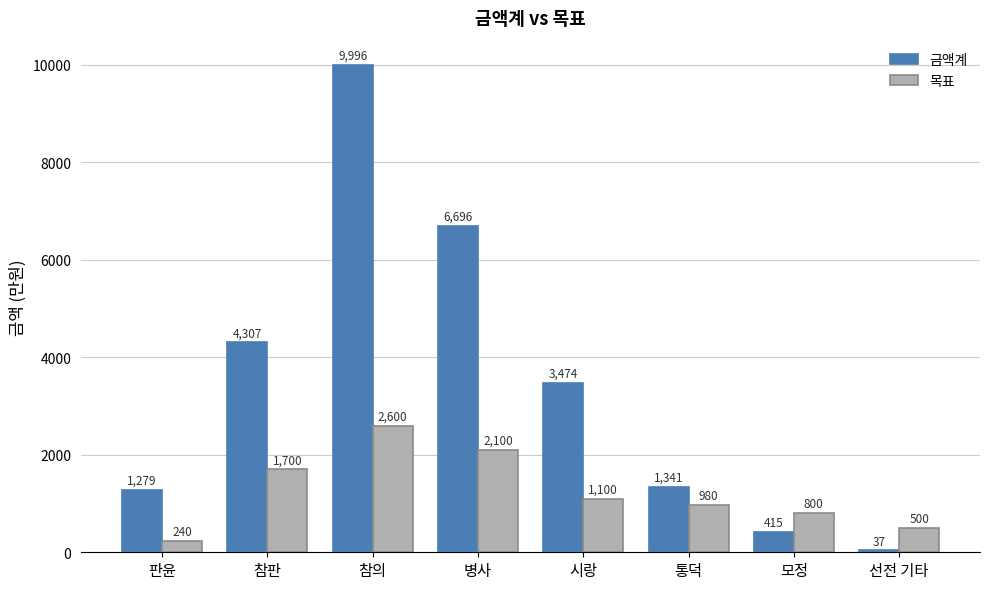

Reading left to right, what are all the values shown in this chart?

금액계: 판윤=1279	참판=4307	참의=9996	병사=6696	시랑=3474	통덕=1341	모정=415	선전 기타=37
목표: 판윤=240	참판=1700	참의=2600	병사=2100	시랑=1100	통덕=980	모정=800	선전 기타=500